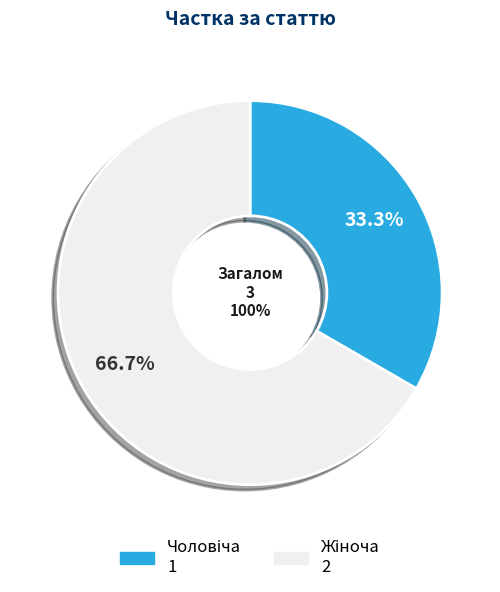

True or false: Чоловіча accounts for 33% of the total.

True